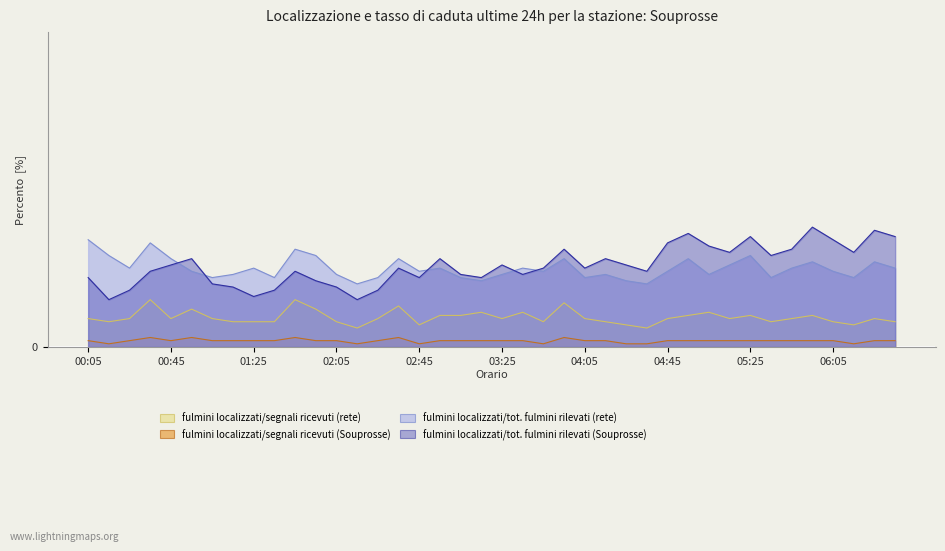

True or false: fulmini localizzati/tot. fulmini rilevati (Souprosse) and fulmini localizzati/segnali ricevuti (rete) cross at least once.

False